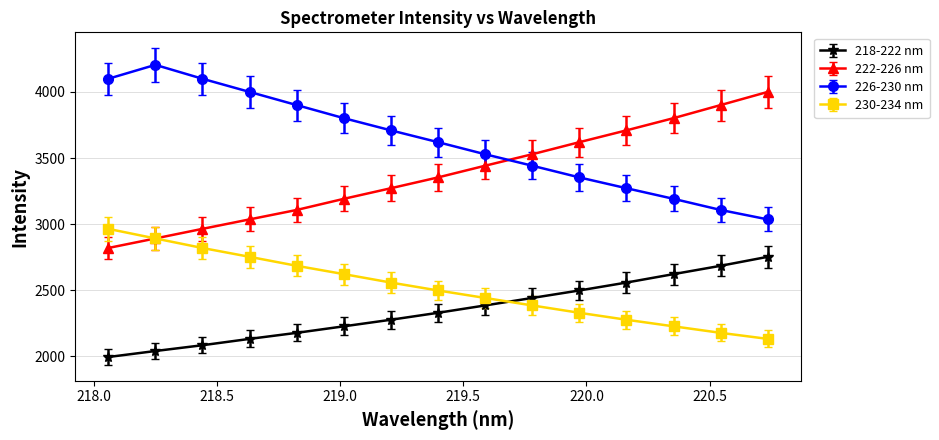

At how many categories does at least one series exceed 4043?

3